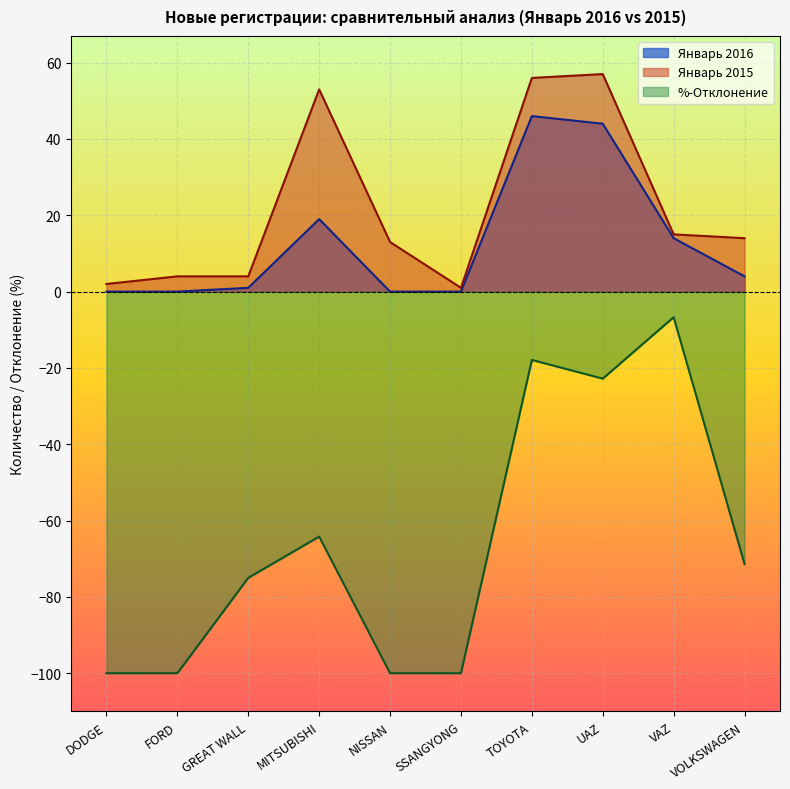

How many lines are shown in the chart?

3